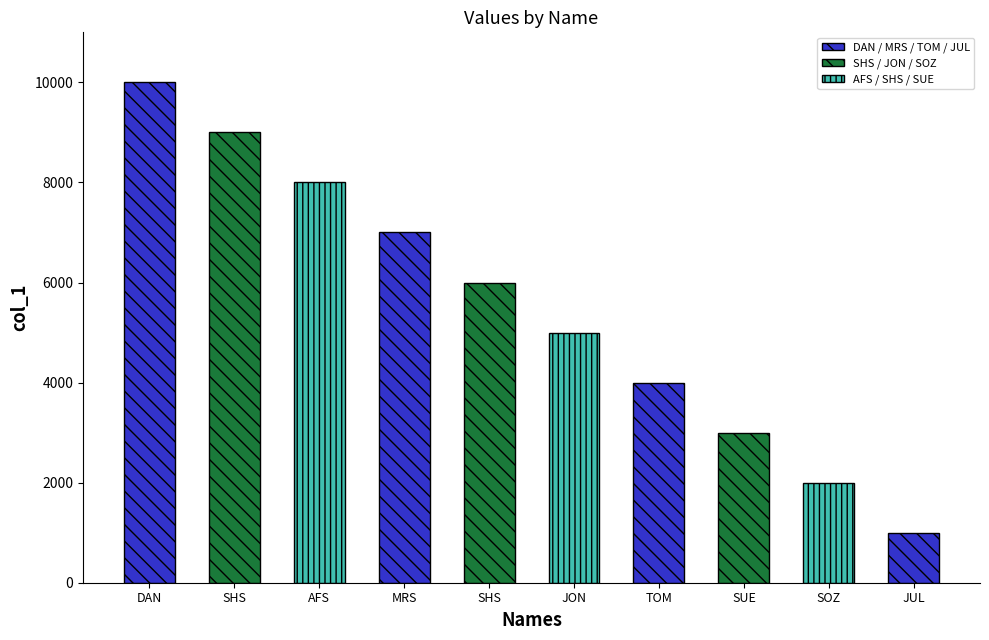

What is the label of the 6th bar from the left?

JON